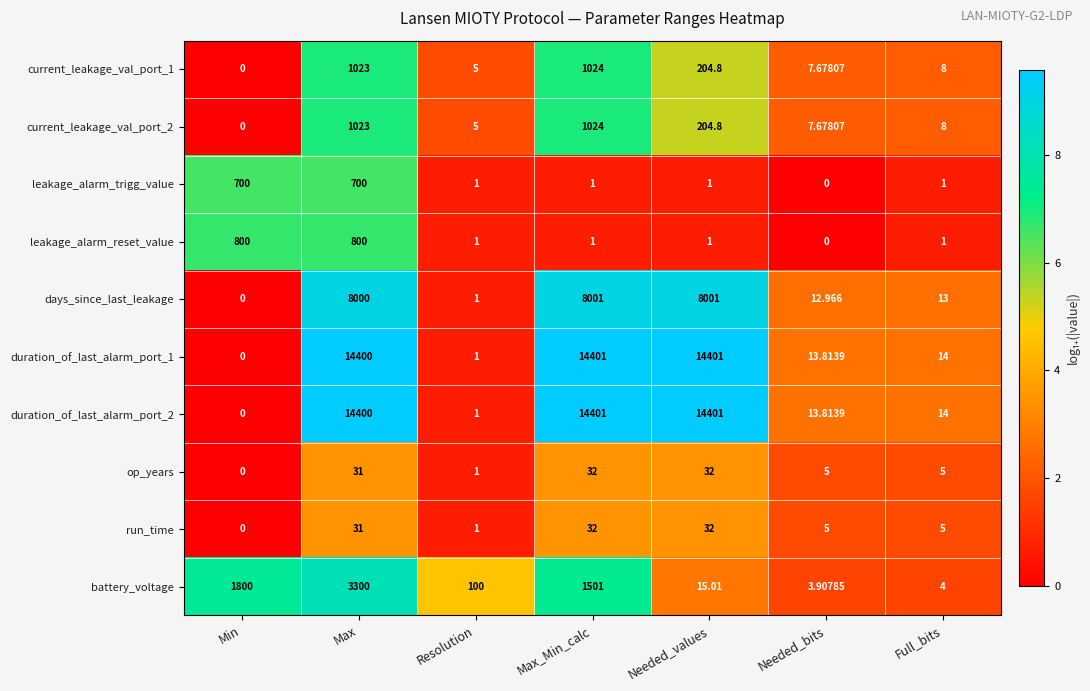

How many series are shown in this chart?

10